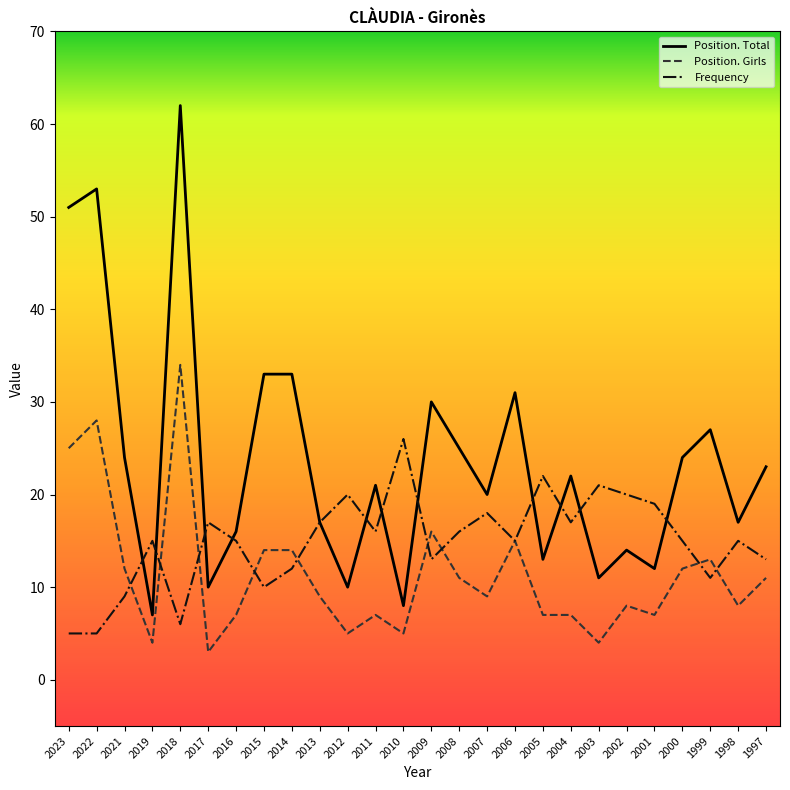

Is it true that Position. Girls equals 26 at 2009?

False